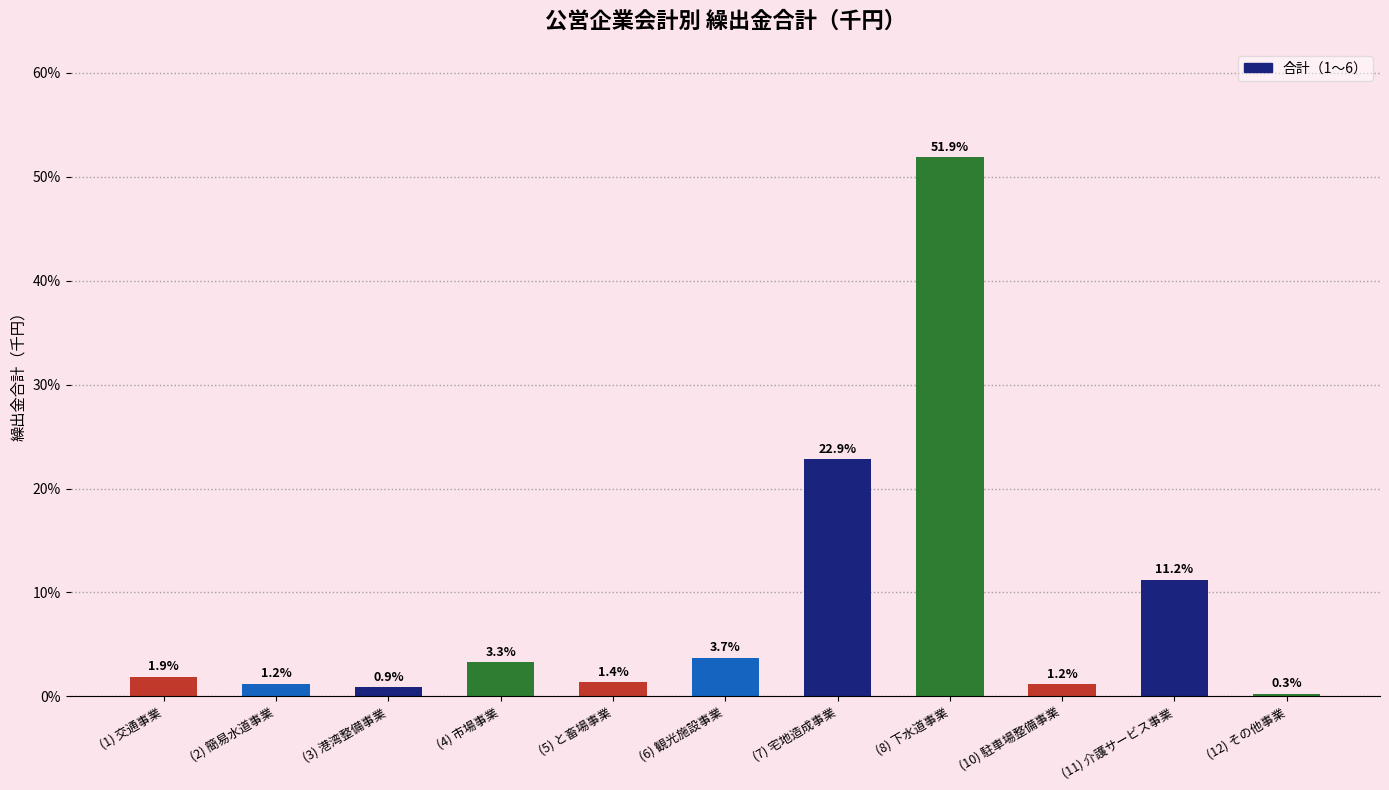

What is the label of the 5th bar from the left?

(5) と畜場事業